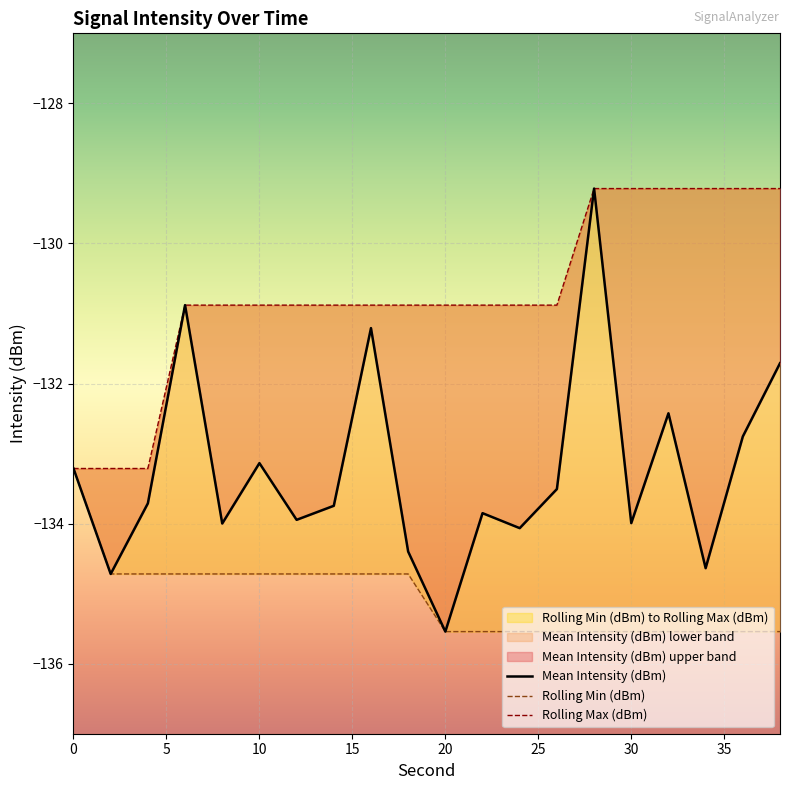

What is the total value across all series at 4?

-401.6